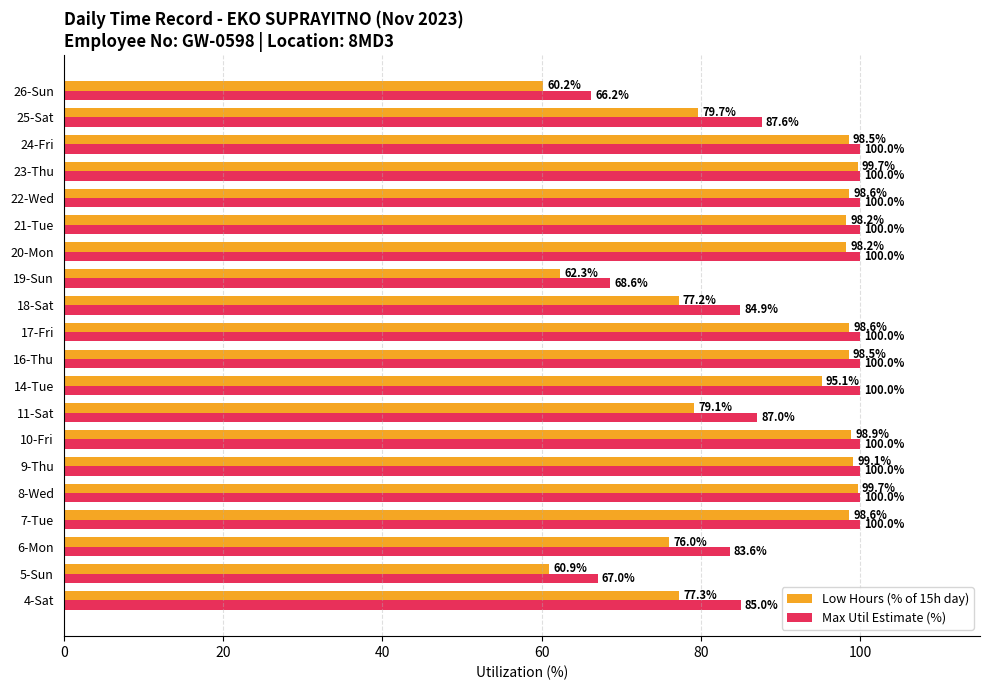

What is the sum of the Max Util Estimate (%) values at 19-Sun and 25-Sat?

156.2